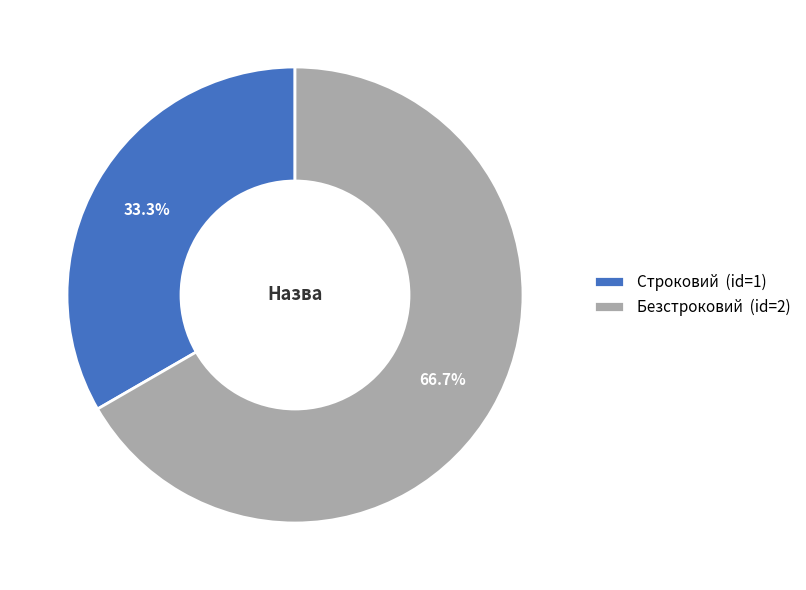

Is it true that Строковий is 40% of the pie?

False